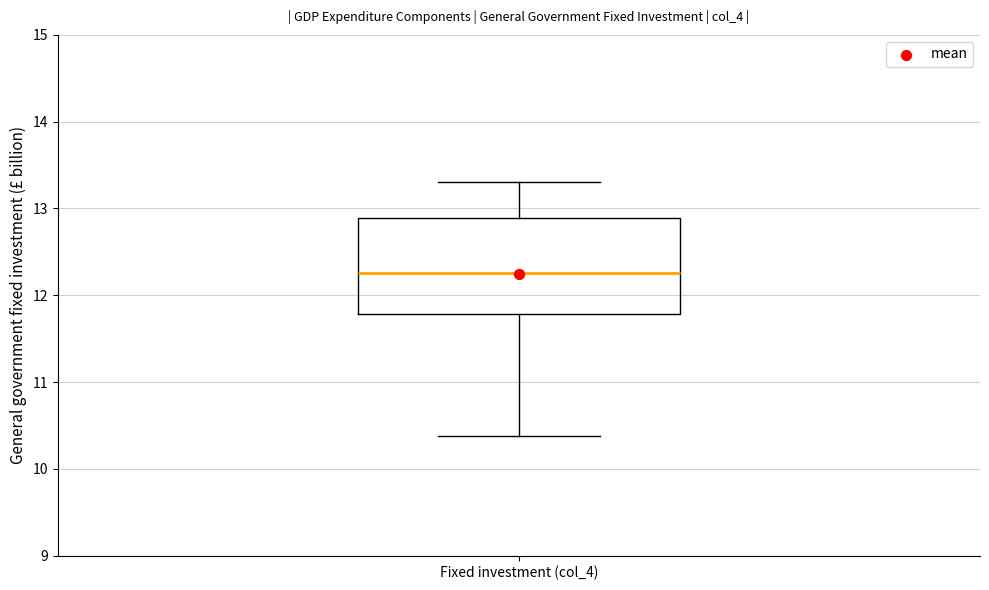

Read this box plot against the y-axis: the position of the median line, the range covered by the box, and the ends of both whiskers. The values are not printed on the chart, so give them approximately, as read against the axis.

median 12.3, box 11.8 to 12.9, whiskers 10.4 to 13.3